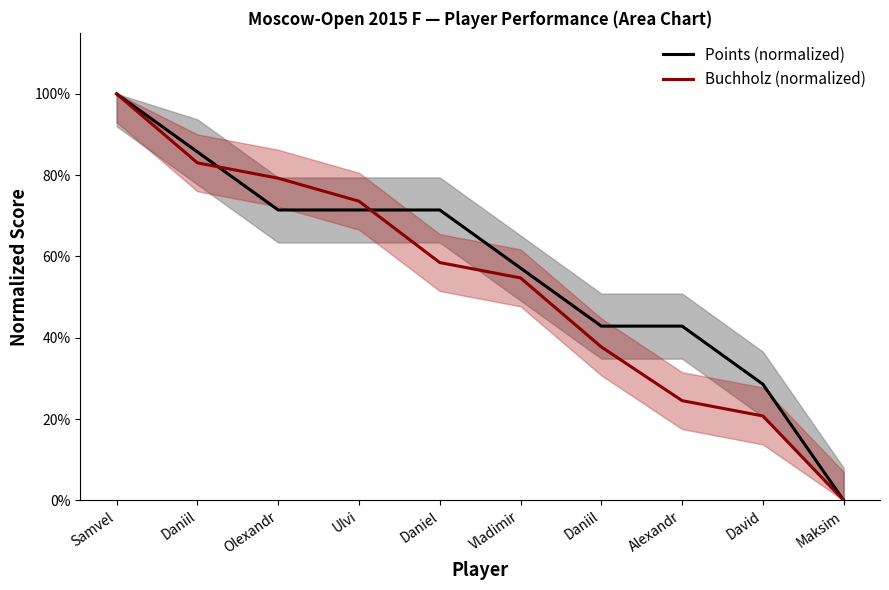

What value does the Points (normalized) series have at Daniil?

0.9